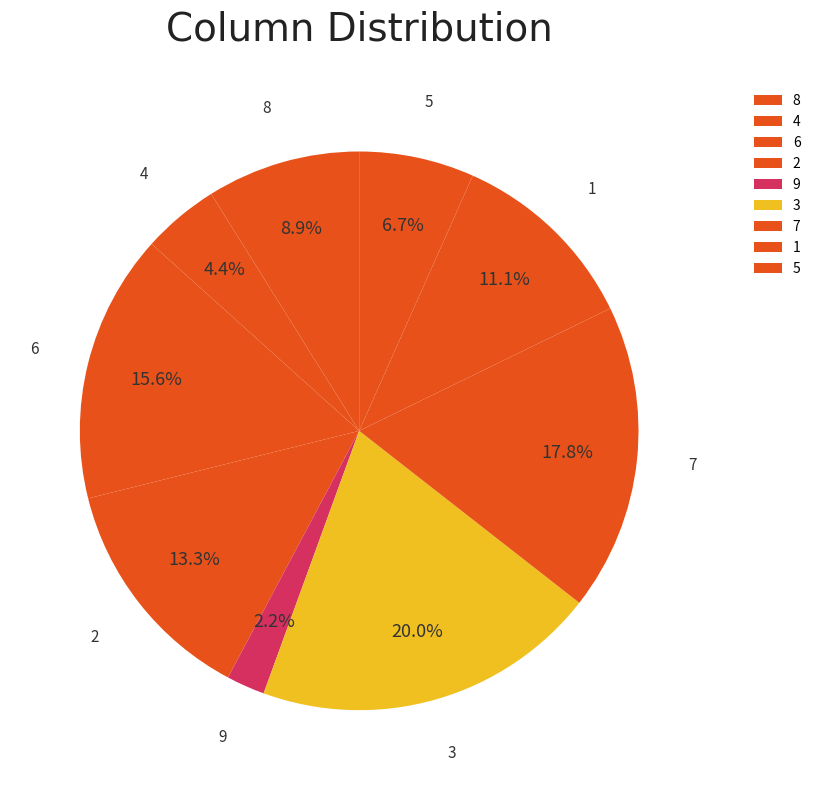

Count the number of slices in the pie.

9